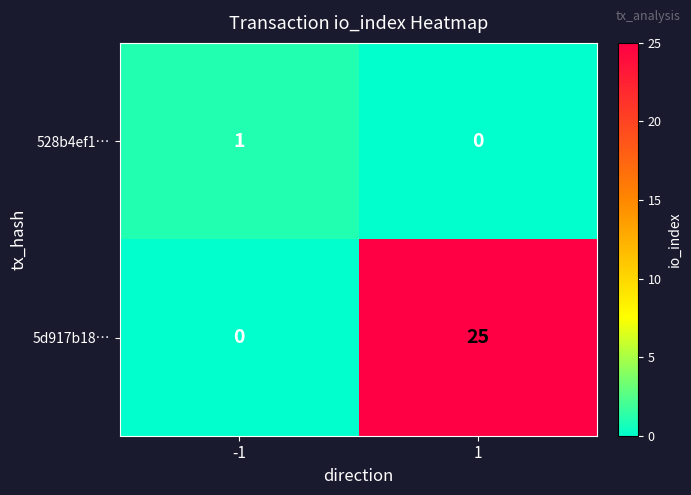

Reading left to right, transcribe all the data shown in this chart.

528b4ef1…: -1=1	1=0
5d917b18…: -1=0	1=25